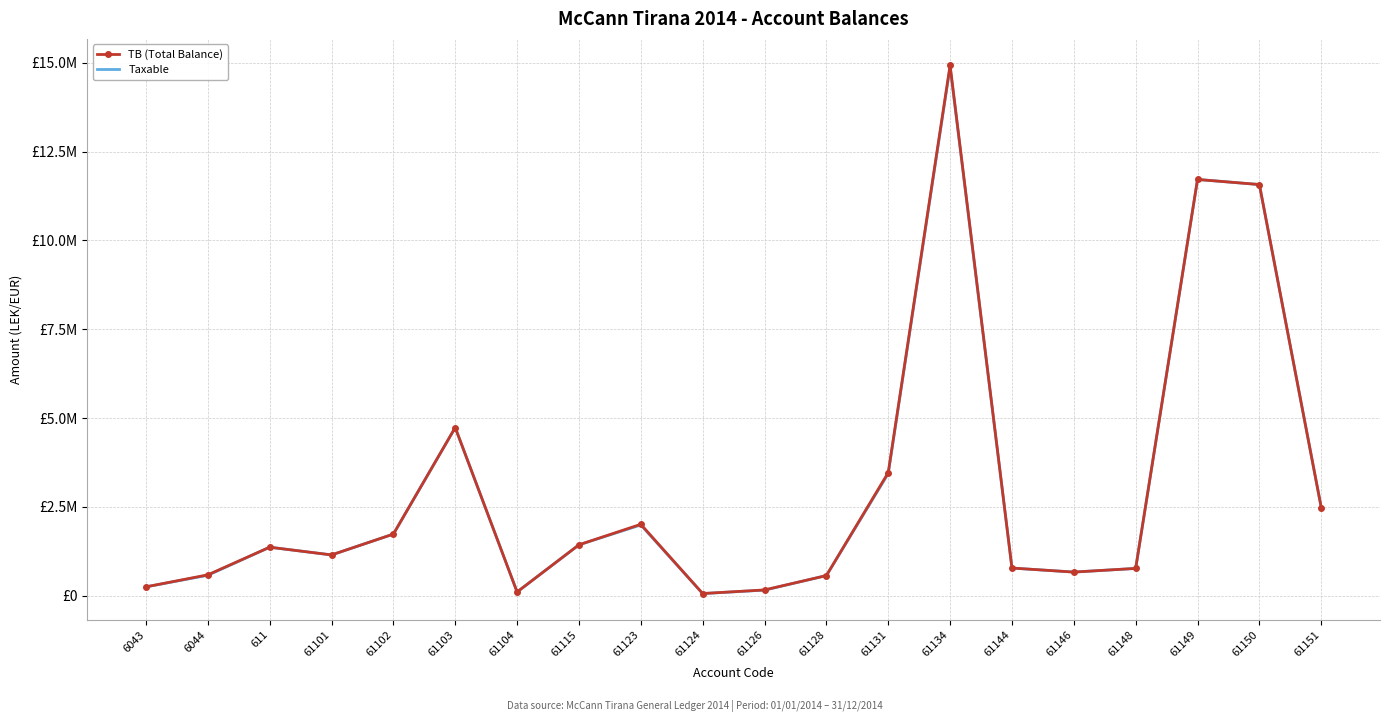

Between 61102 and 61150, which series saw the biggest shift?

TB (Total Balance)